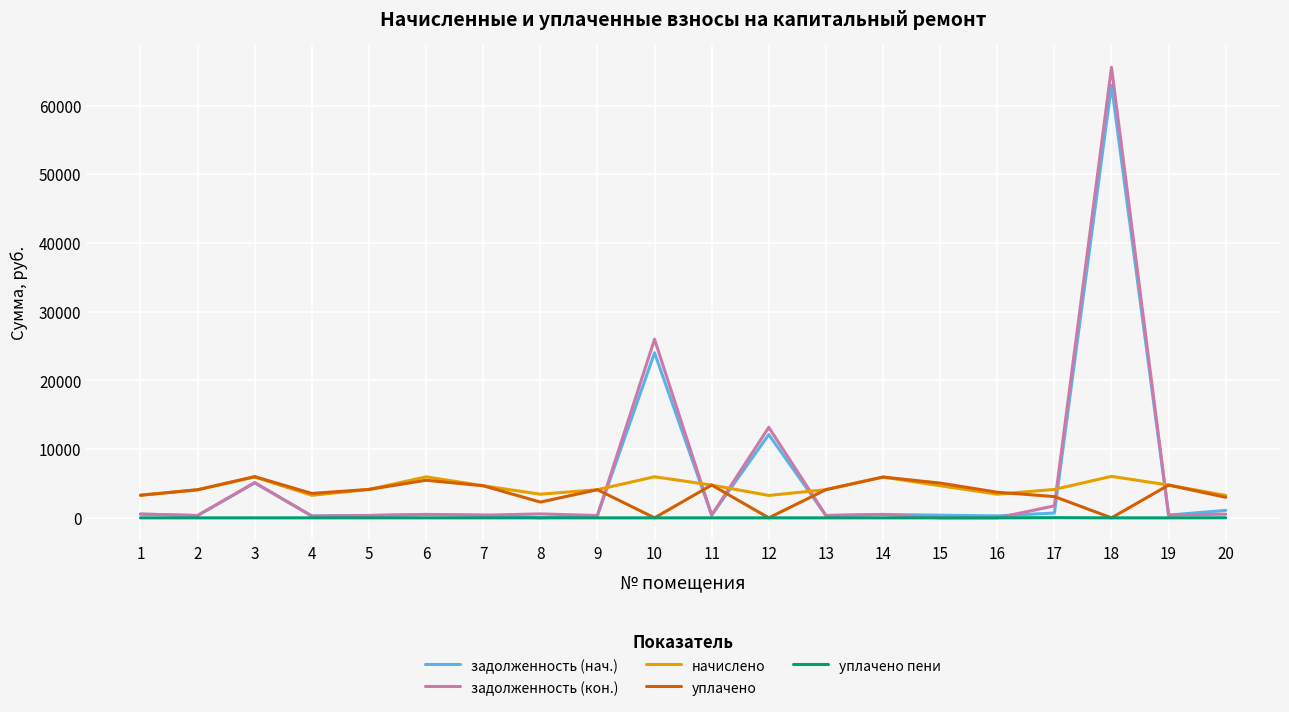

What is the maximum value shown in the chart?

65570.8